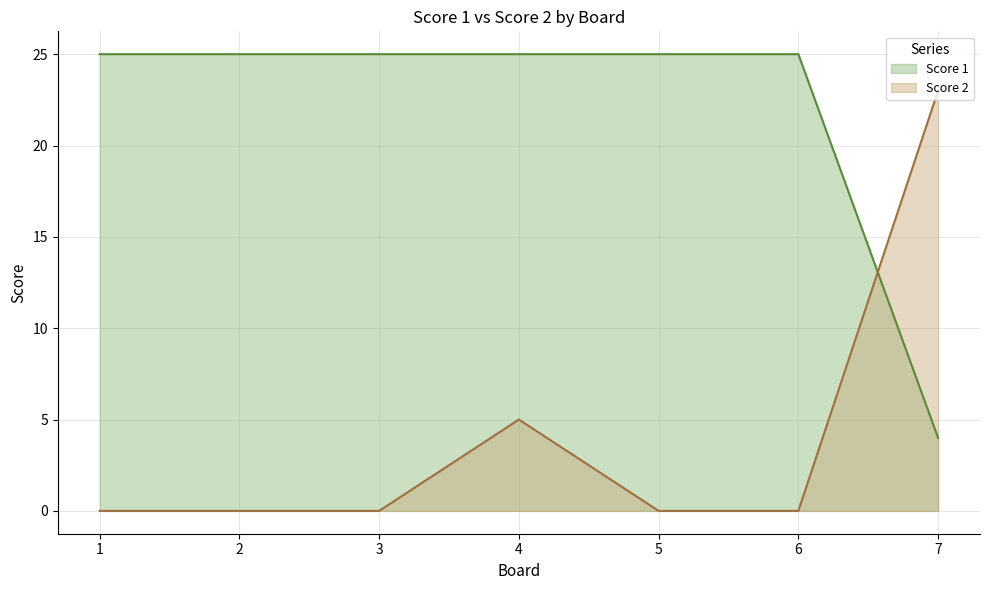

What is the difference between the maximum and minimum values in the Score 2 series?

23